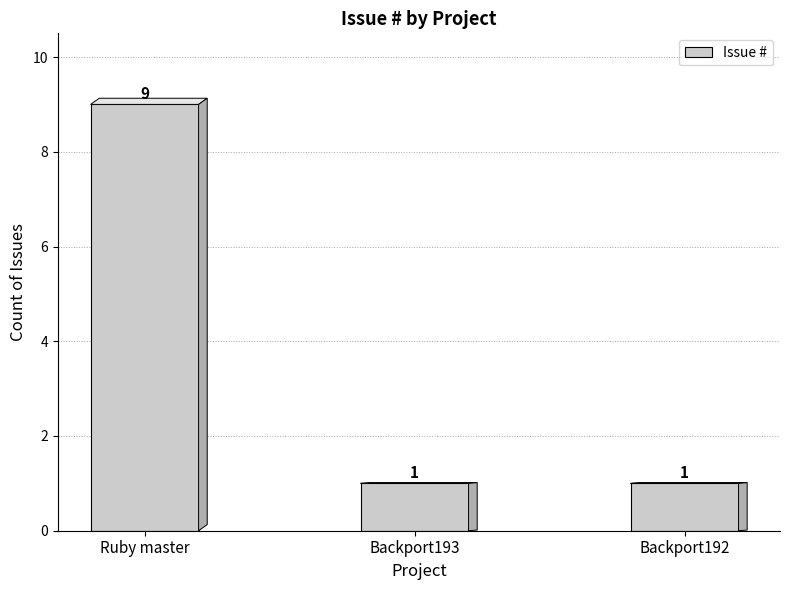

Are the bars grouped side by side (vs. stacked)?

No